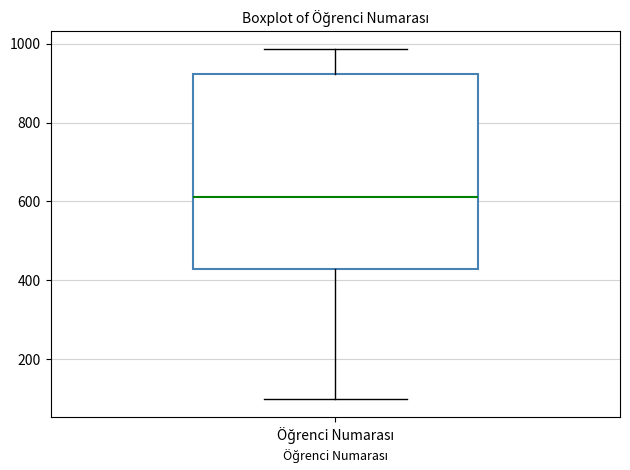

Where does the median line of the box for Öğrenci Numarası sit on the y-axis? The values are not printed on the chart, so give them approximately, as read against the axis.

620